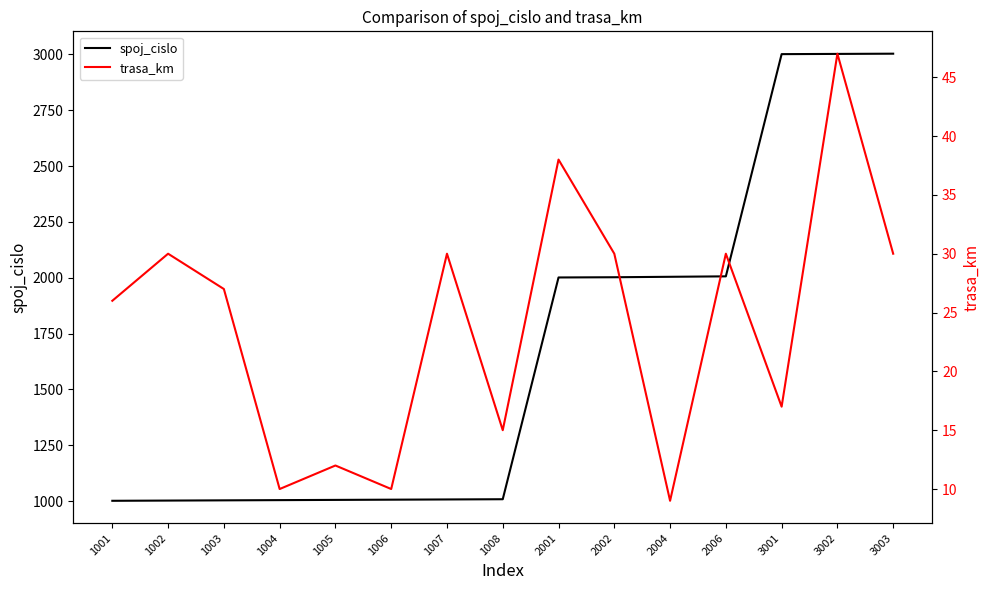

How many values in the spoj_cislo series exceed 1008?

7